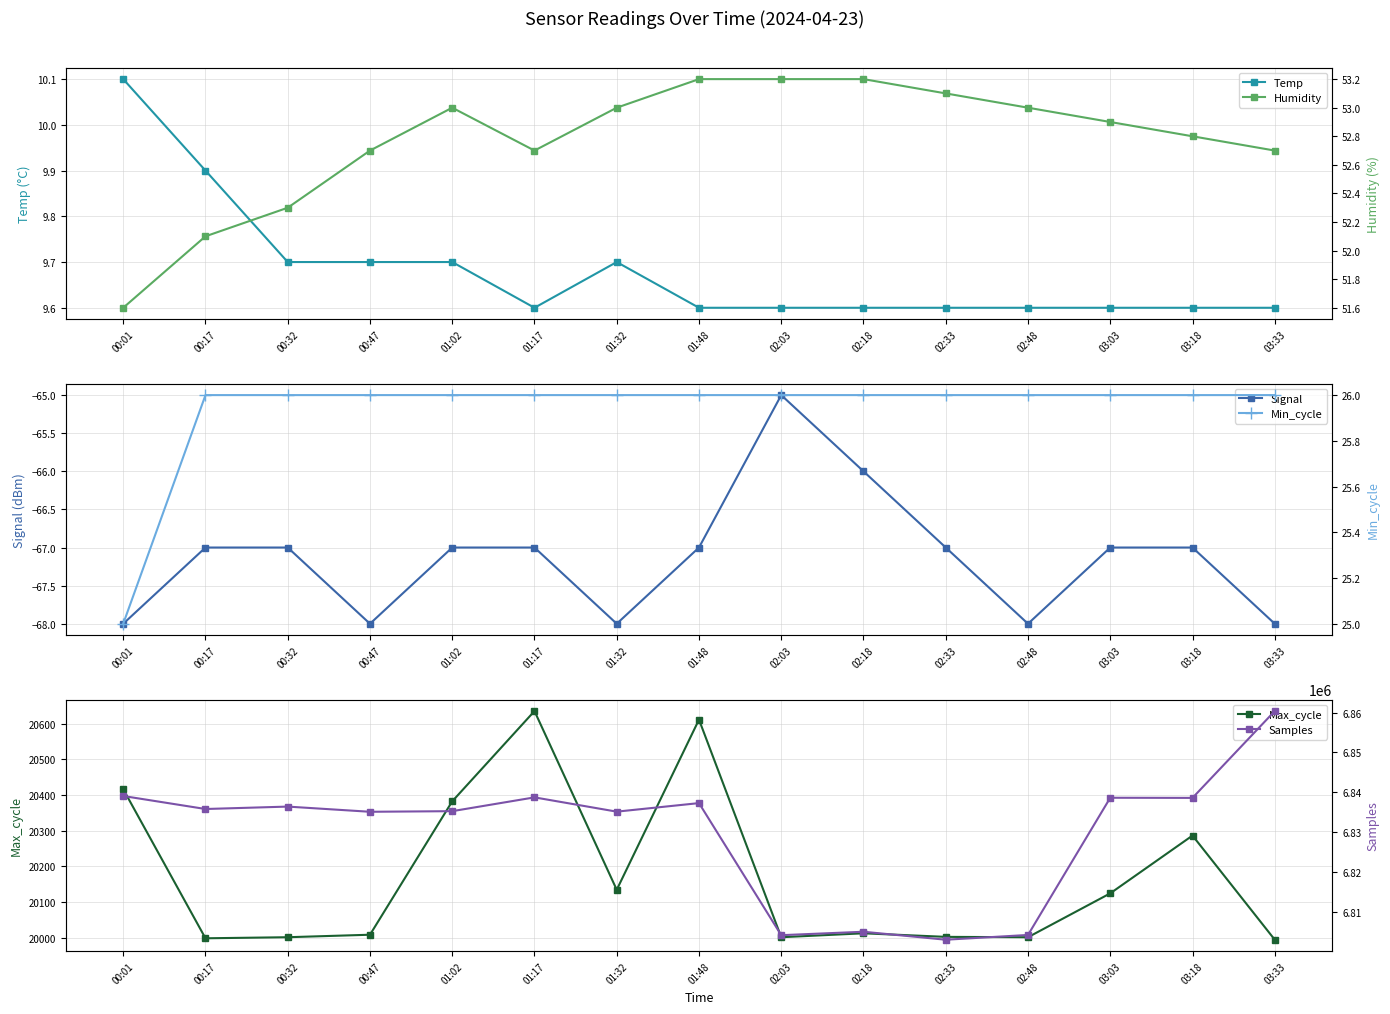

What is the minimum value shown in the chart?

-68.0